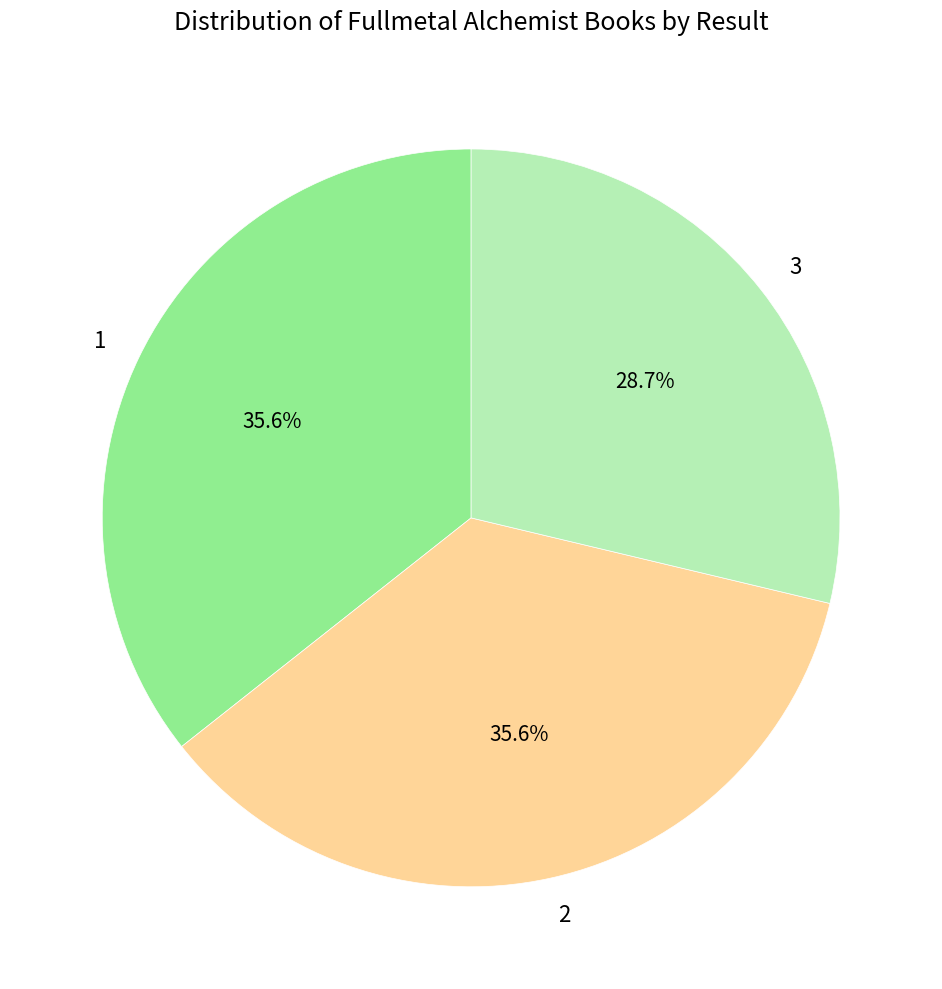

Is it true that 3 is 15% of the pie?

False